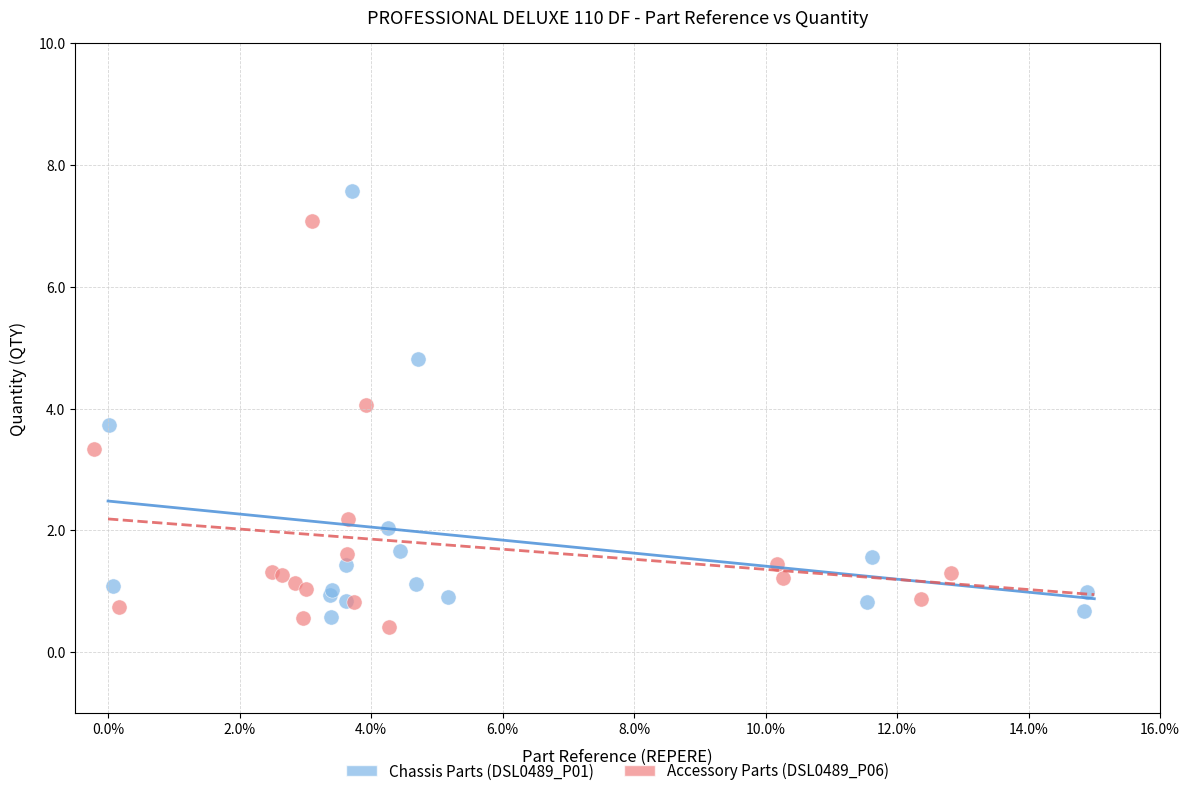

Which series has the widest spread of Y values?

Chassis Parts (DSL0489_P01)